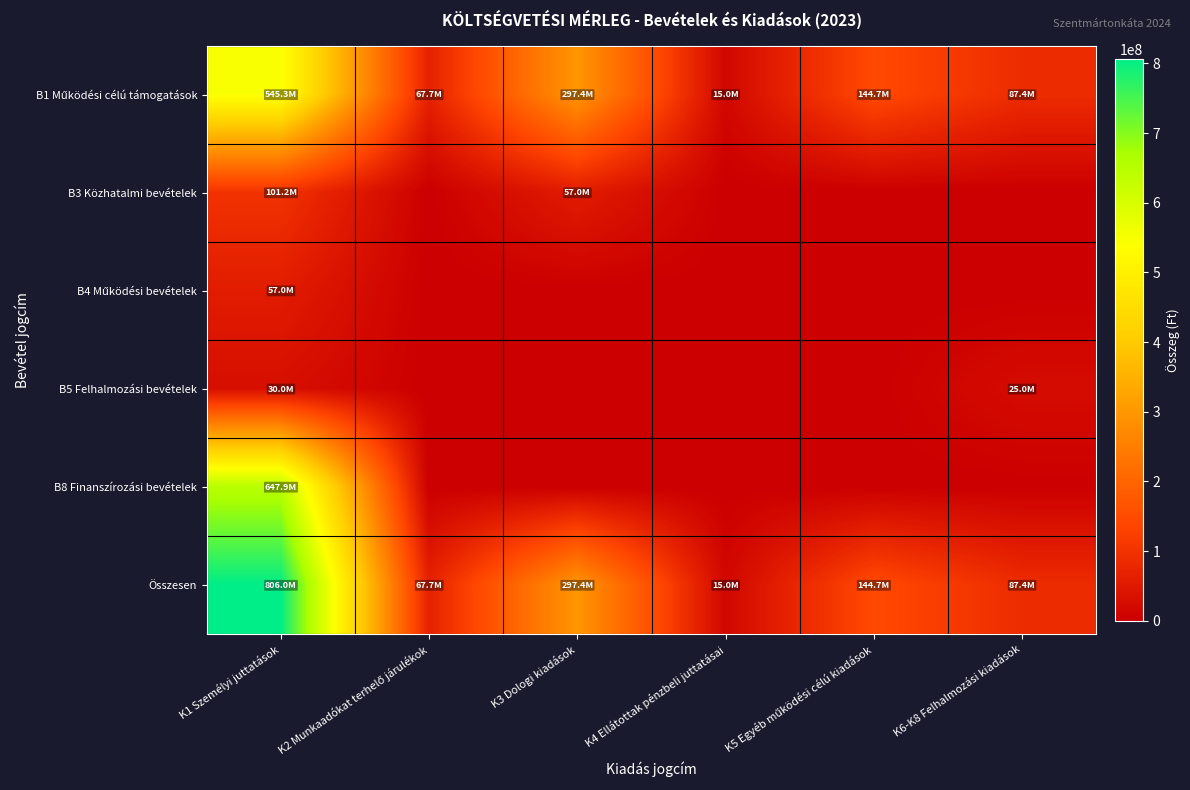

Between K2 Munkaadókat terhelő járulékok and K4 Ellátottak pénzbeli juttatásai, which series saw the biggest shift?

B1 Működési célú támogatások